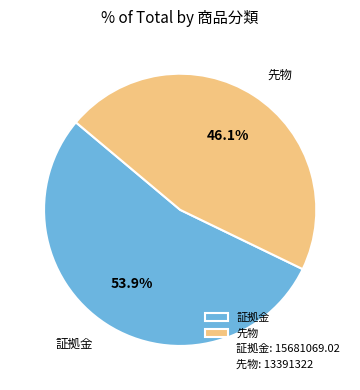

What percentage is NOT represented by 先物?

53.9%